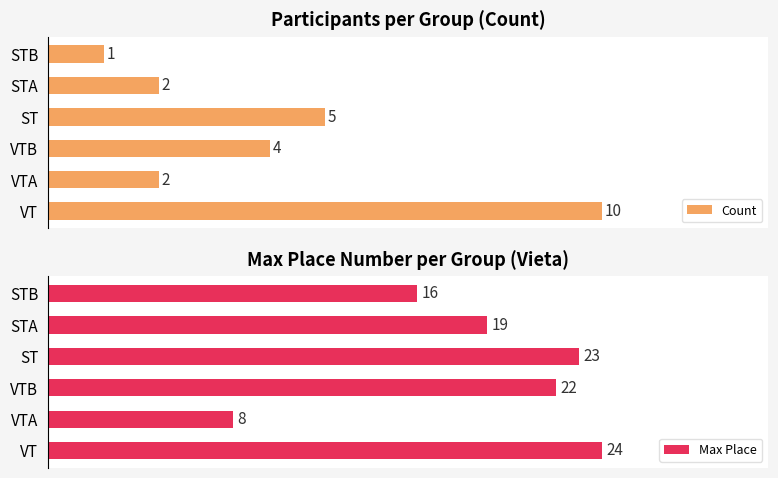

Reading left to right, transcribe all the data shown in this chart.

Count: 10	2	4	5	2	1
Max Place: 24	8	22	23	19	16